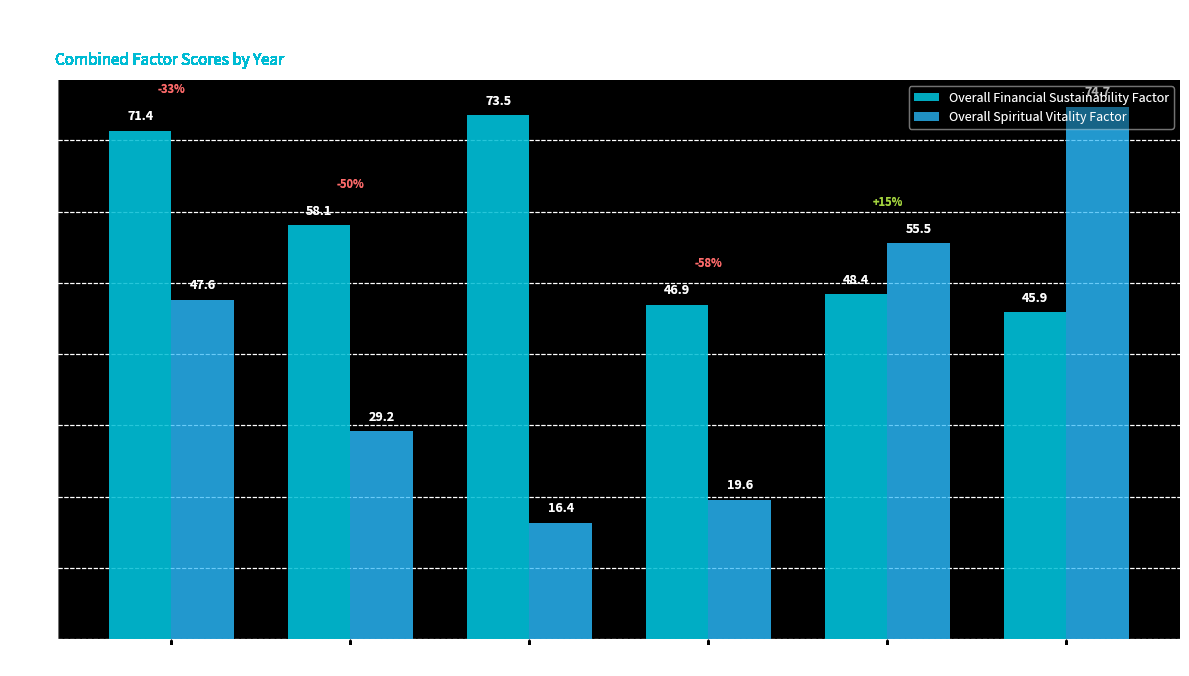

Reading left to right, what are all the values shown in this chart?

Overall Financial Sustainability Factor: 2017=71.4	2018=58.1	2019=73.5	2020=46.9	2021=48.4	2022=45.9
Overall Spiritual Vitality Factor: 2017=47.6	2018=29.2	2019=16.4	2020=19.6	2021=55.5	2022=74.7